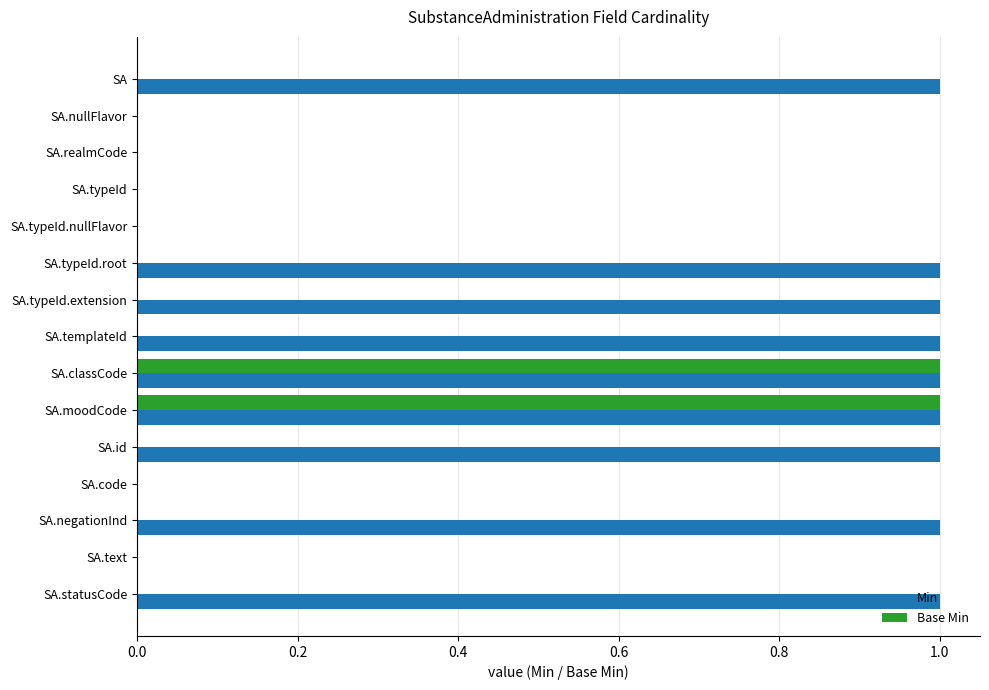

Count the number of data series in this chart.

2